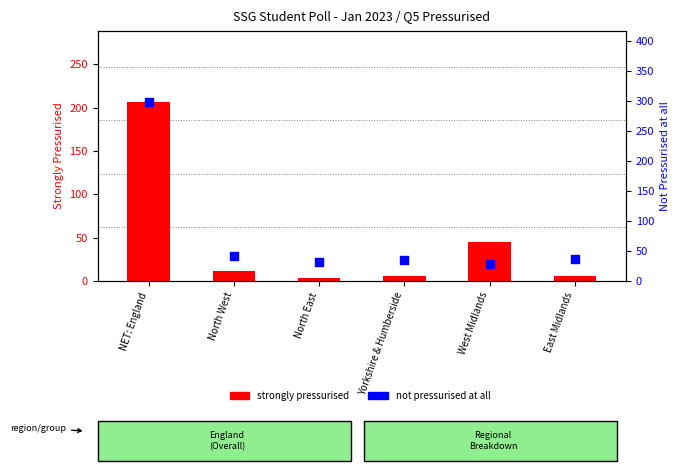

What are all the series names shown in the legend?

strongly pressurised, not pressurised at all